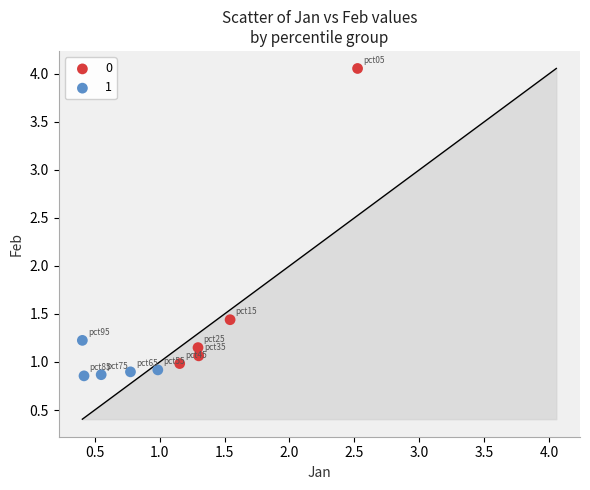

What are all the series names shown in the legend?

0, 1